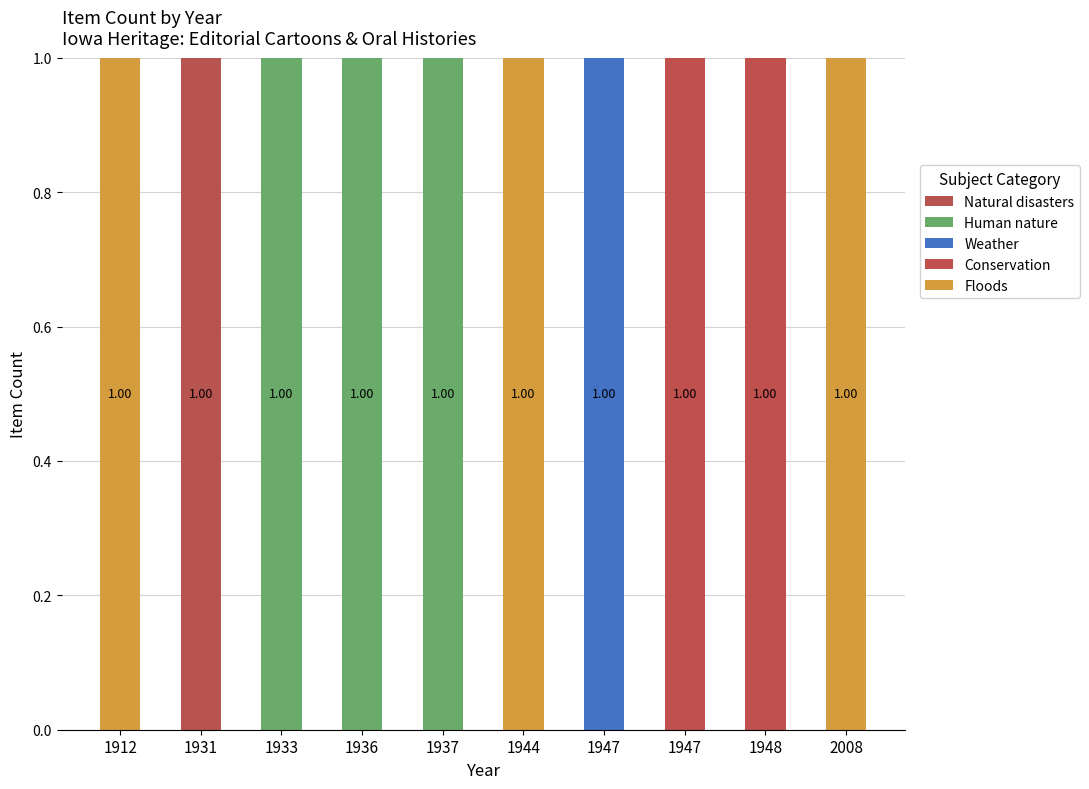

Are the bars horizontal?

No